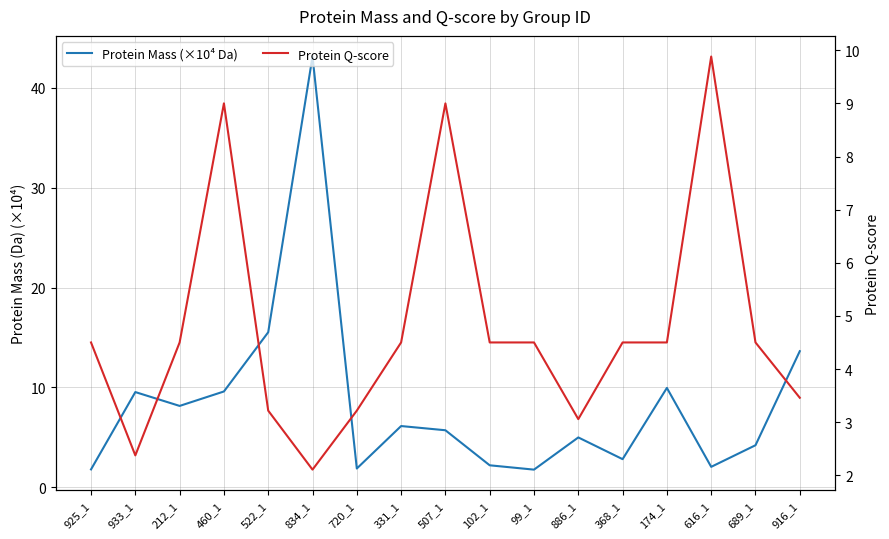

Which series changed the most between 720_1 and 689_1?

Protein Mass (×10⁴ Da)